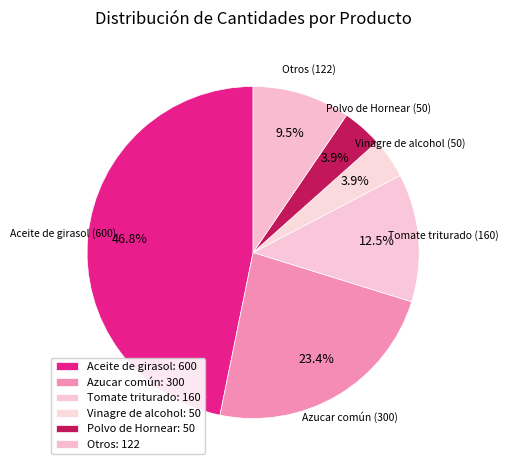

How many slices are in this pie chart?

6